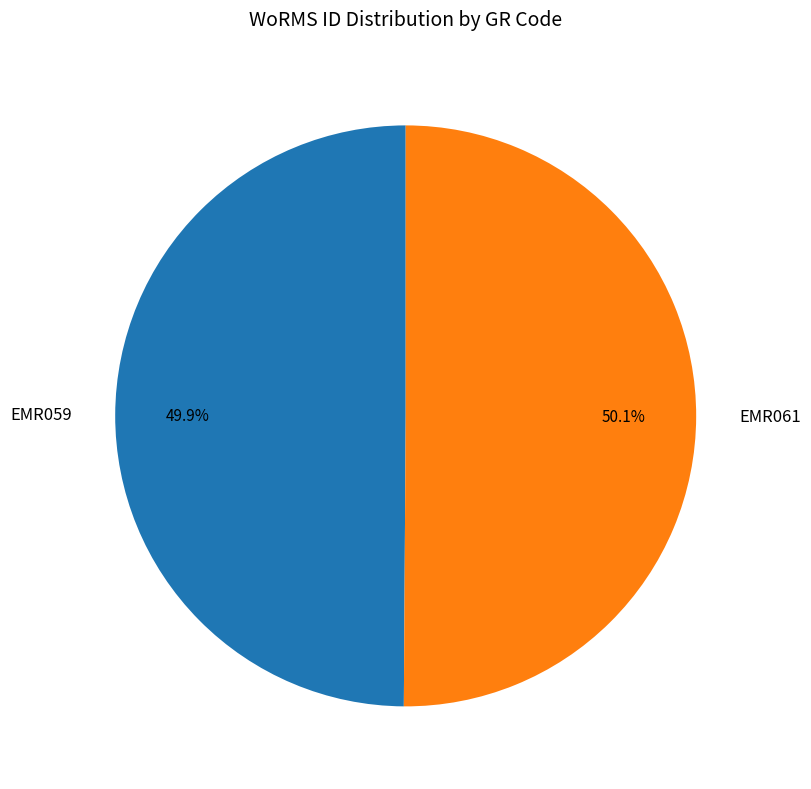

Is there a majority slice in this chart?

Yes